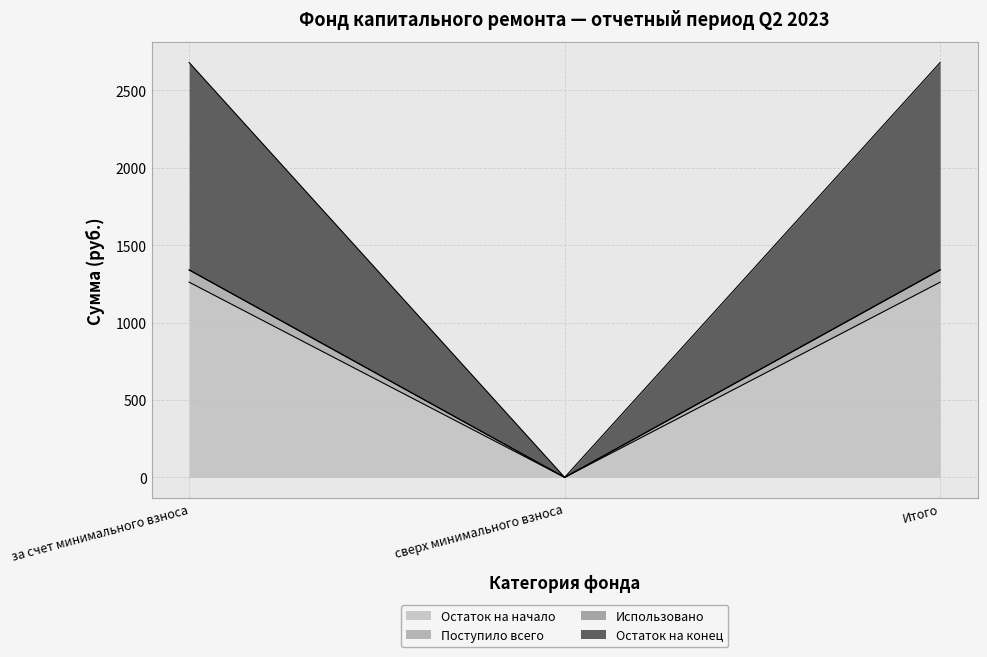

What is the maximum value for Остаток на начало?

1260.8